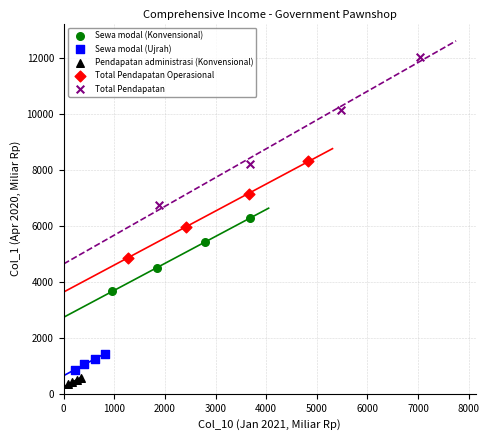

Which series has the widest spread of Y values?

Total Pendapatan